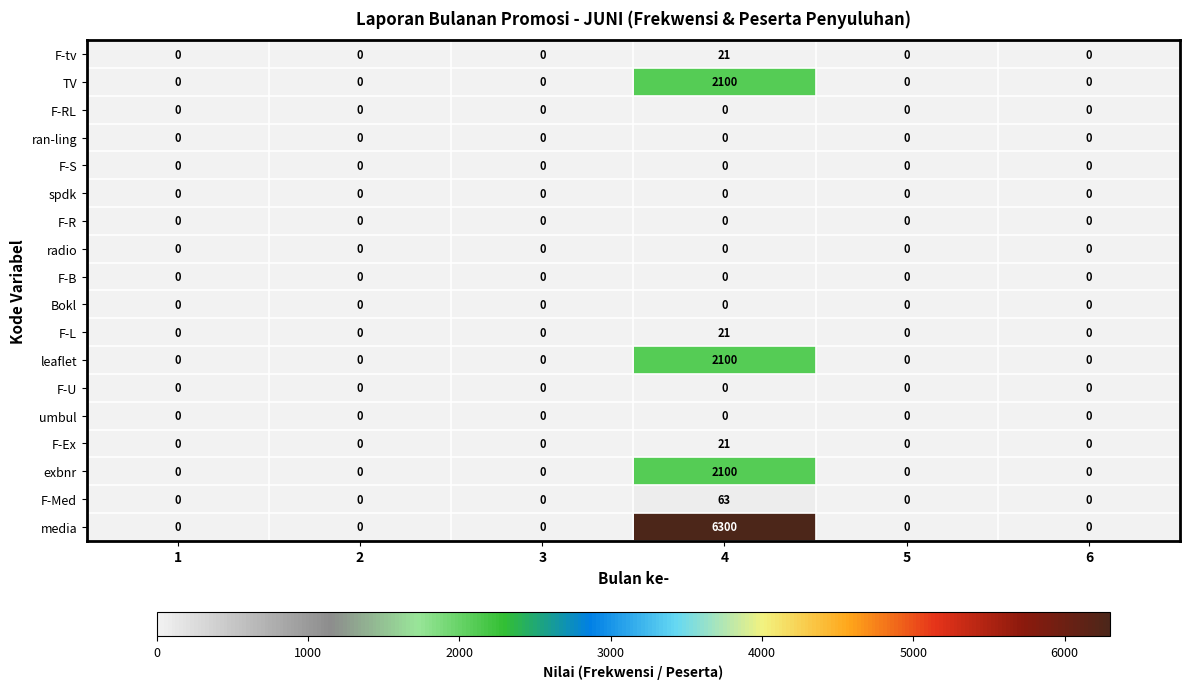

Which series has the largest total across all categories?

media